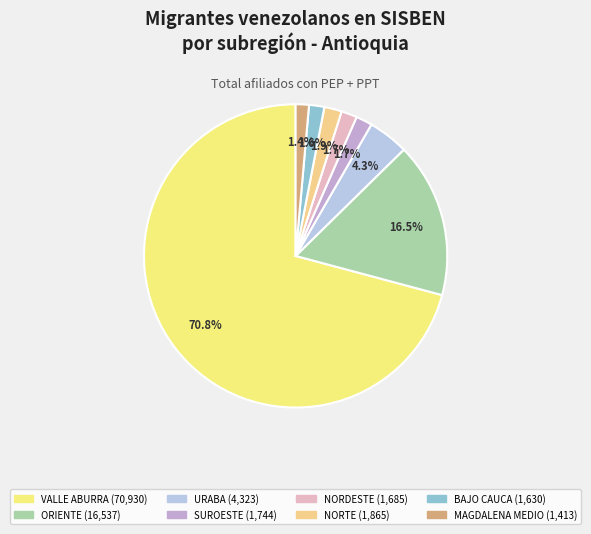

To the nearest percent, what percentage of the pie is ORIENTE?

17%